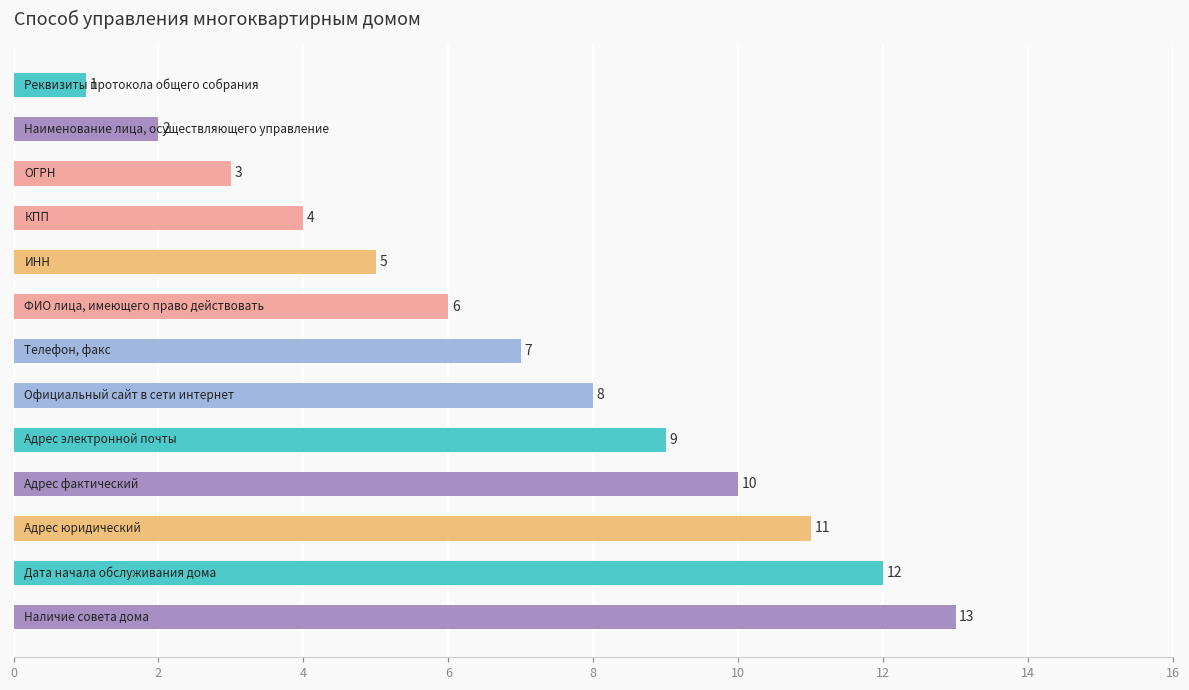

What is the value of the 11th bar from the top?

11